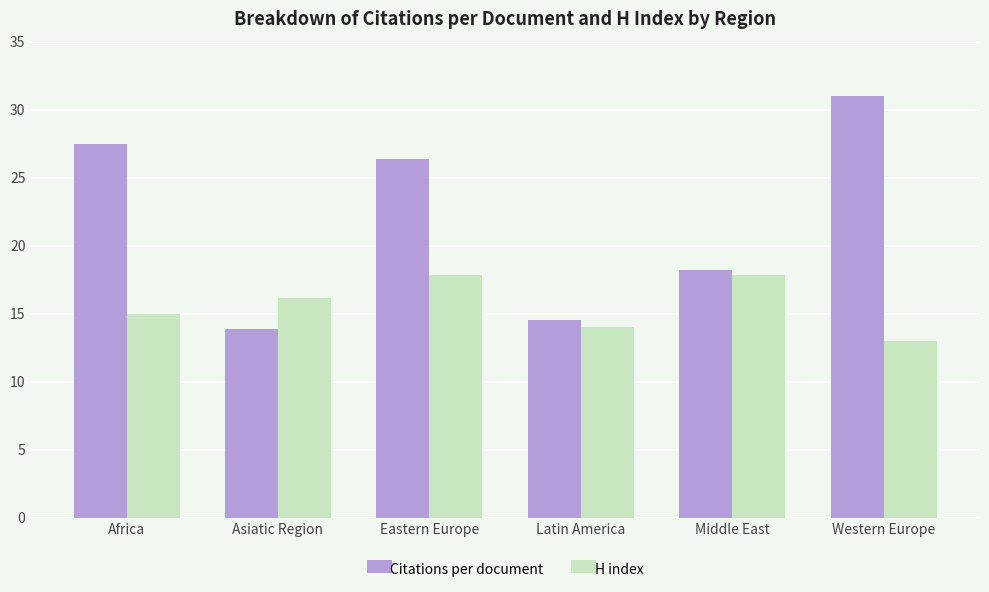

What is the highest value of the H index series?

17.8